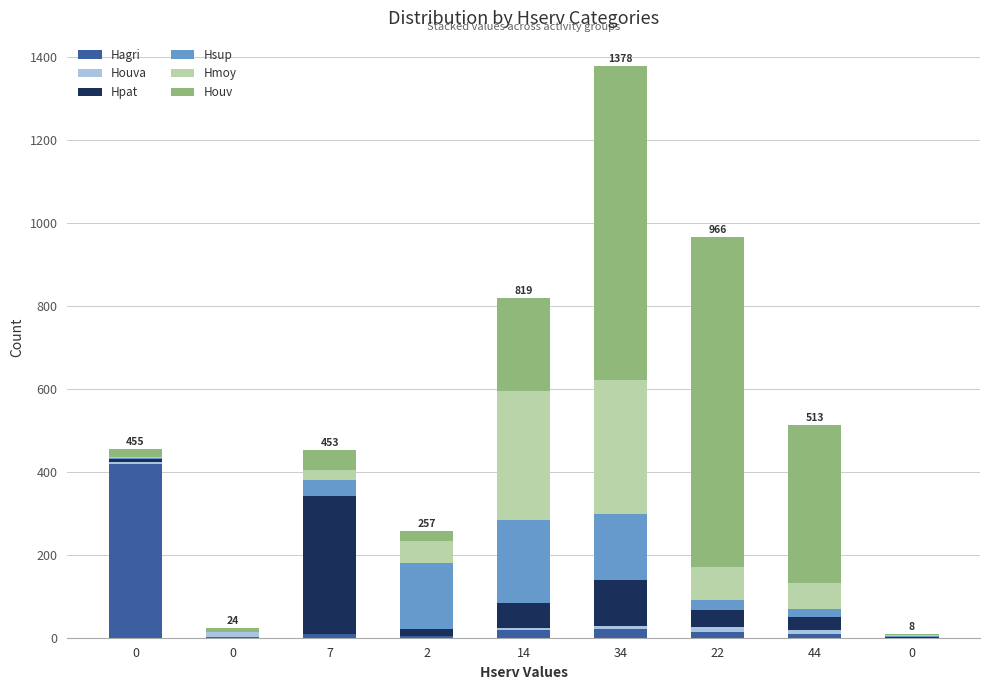

How many data points does each series have?

9